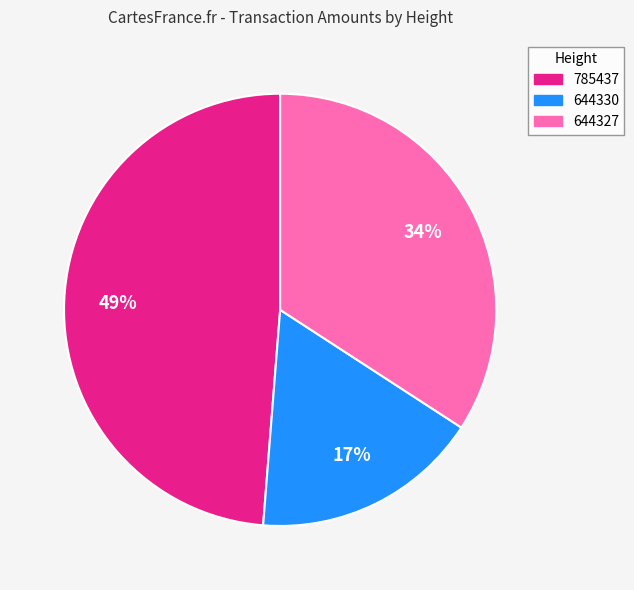

To the nearest percent, what percentage of the pie is 644327?

34%